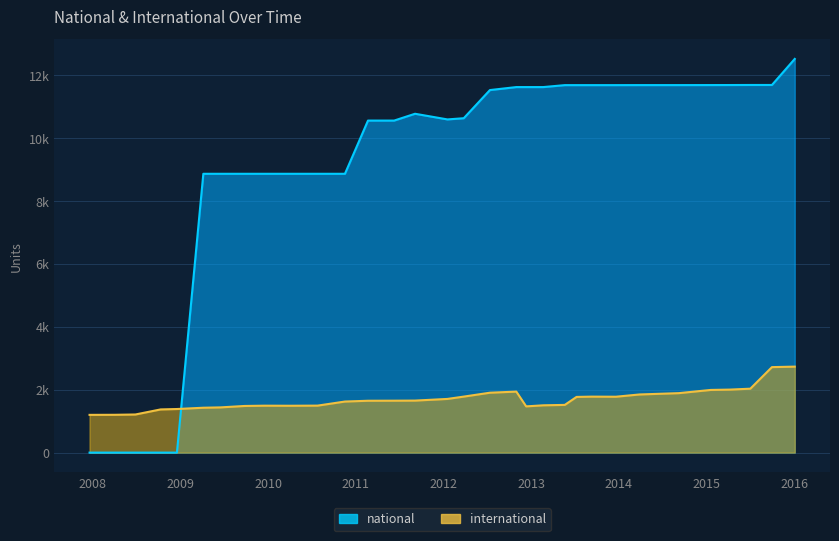

After their last crossing, which series has the higher values: international or national?

national